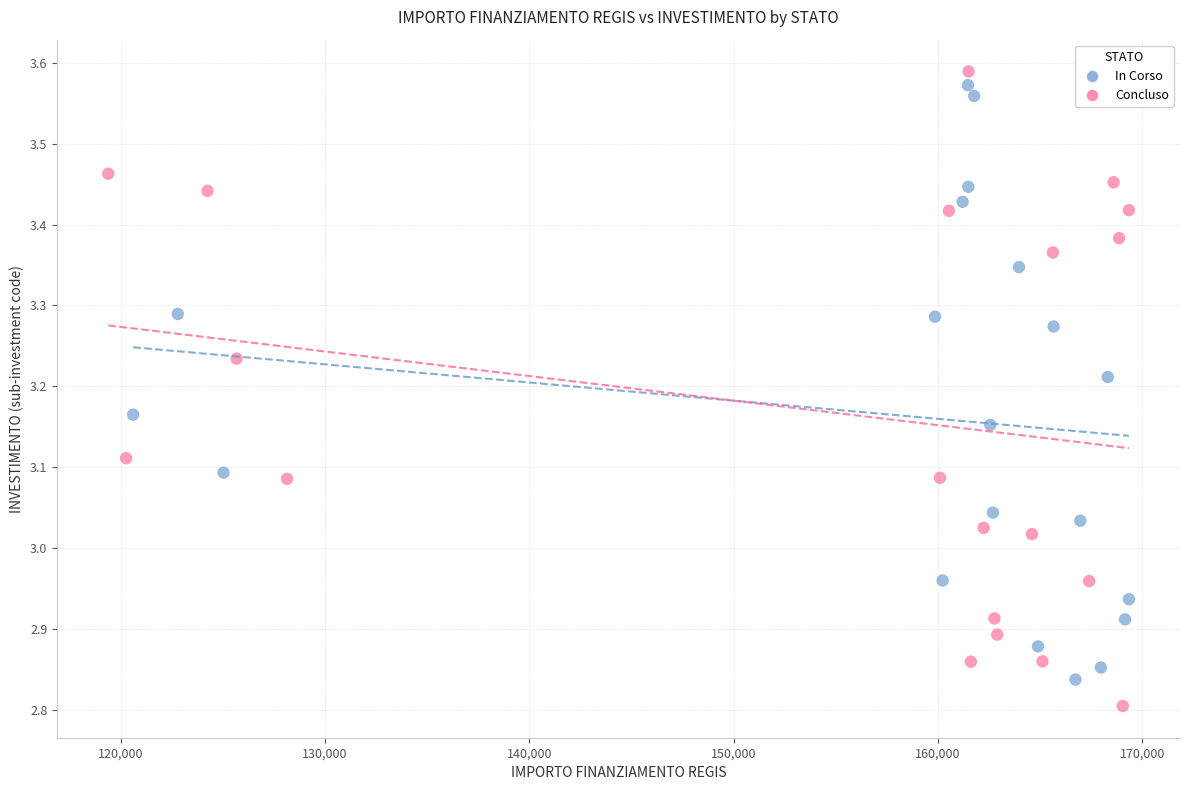

What are all the series names shown in the legend?

In Corso, Concluso